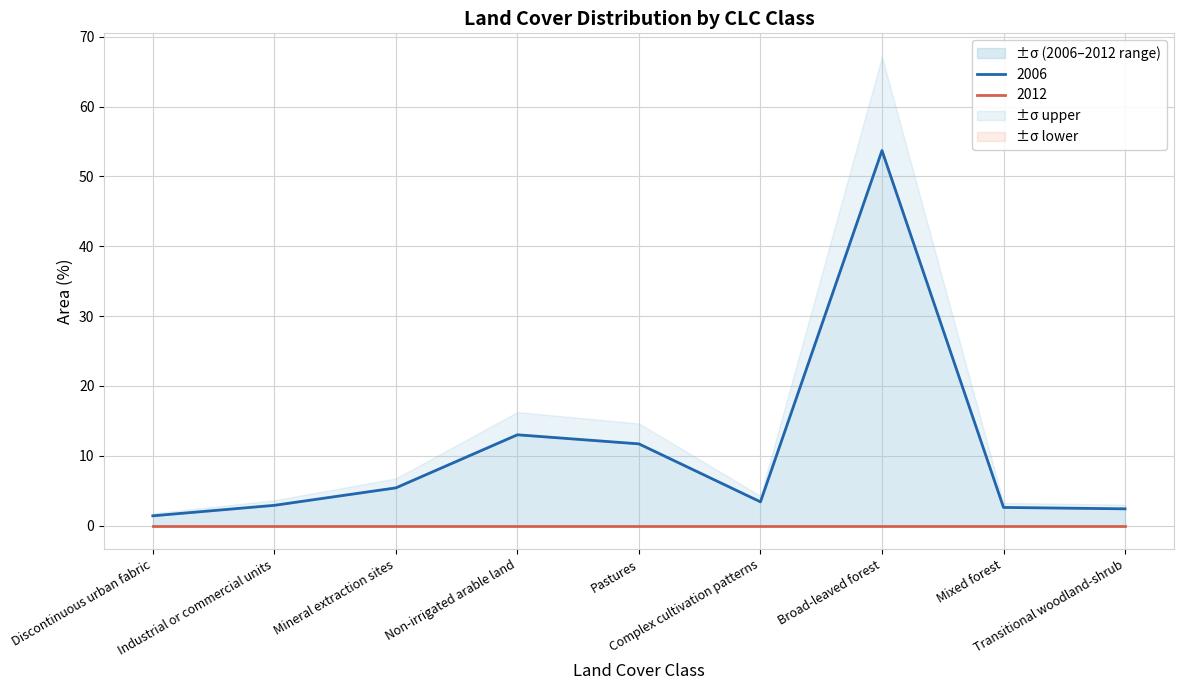

Is it true that the value at Complex cultivation patterns is 2.3?

False